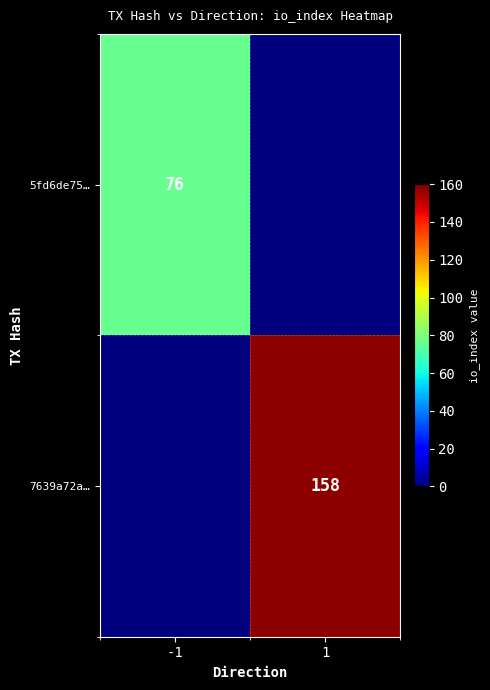

True or false: 7639a72a… has a value of 158 at 1.

True